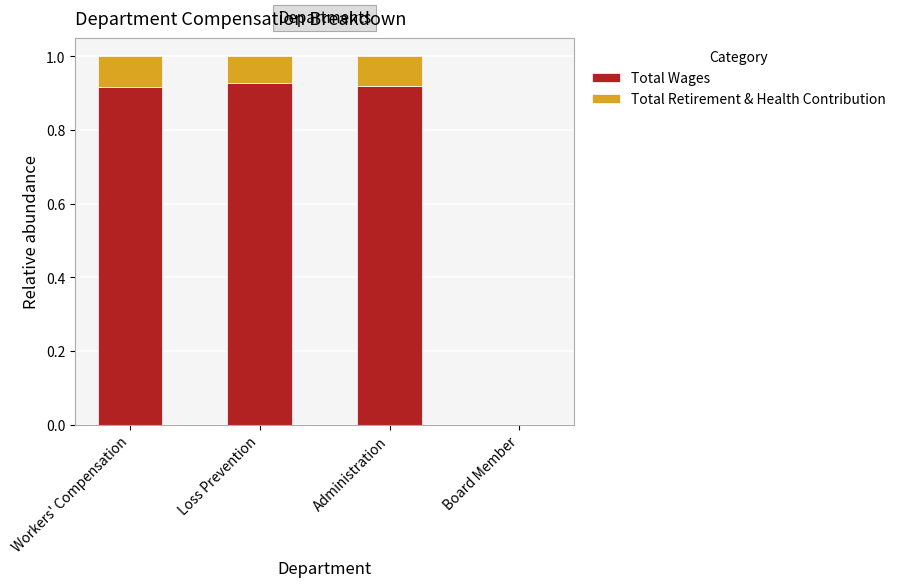

Is it true that Total Wages equals 0.4 at Board Member?

False